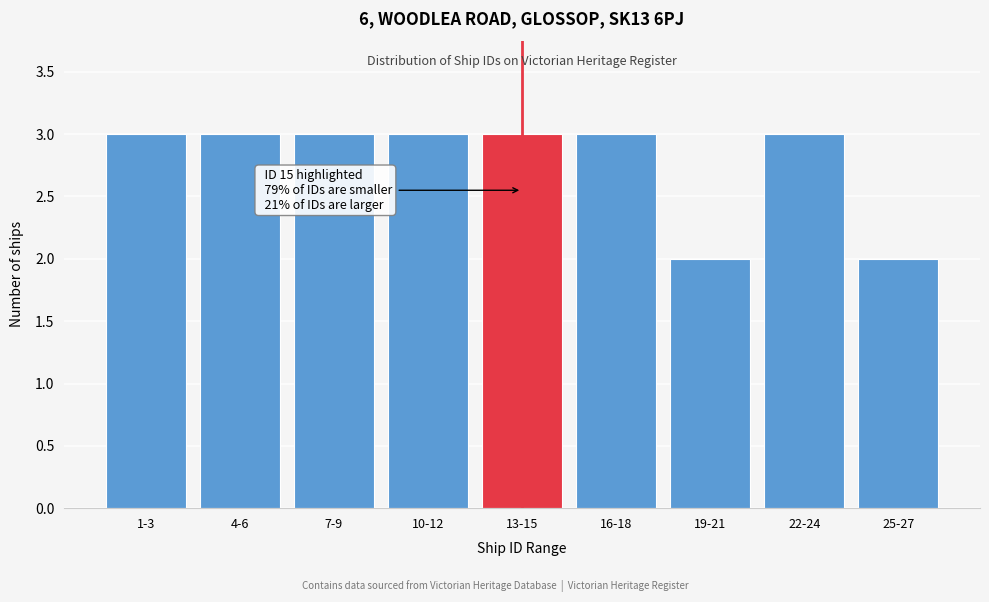

Reading left to right, extract all data points from this chart.

1-3=3	4-6=3	7-9=3	10-12=3	13-15=3	16-18=3	19-21=2	22-24=3	25-27=2